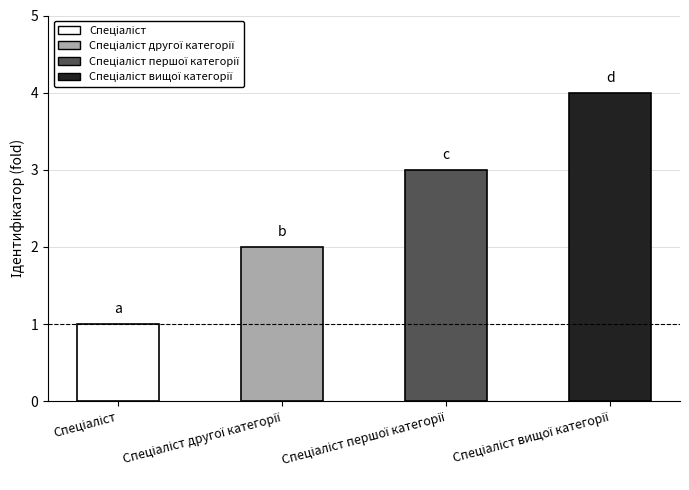

How many values are below 3?

2